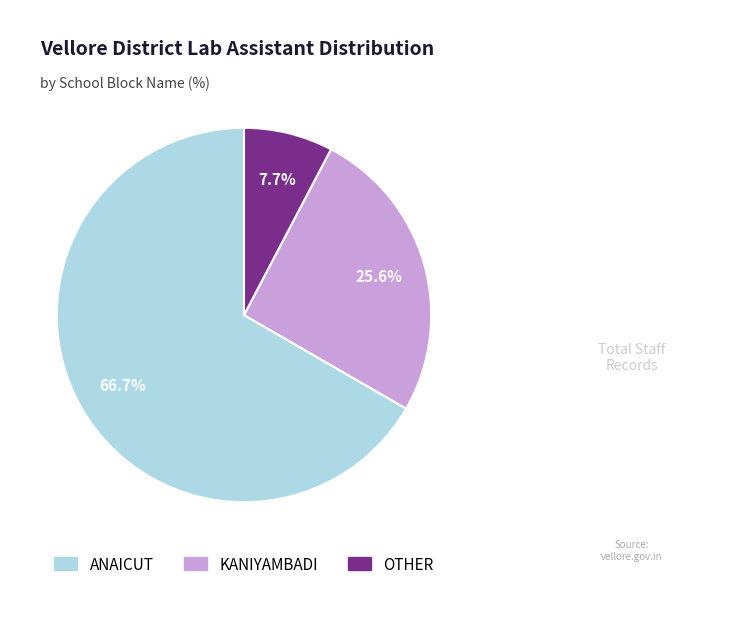

To the nearest percent, what is the average slice percentage?

33%